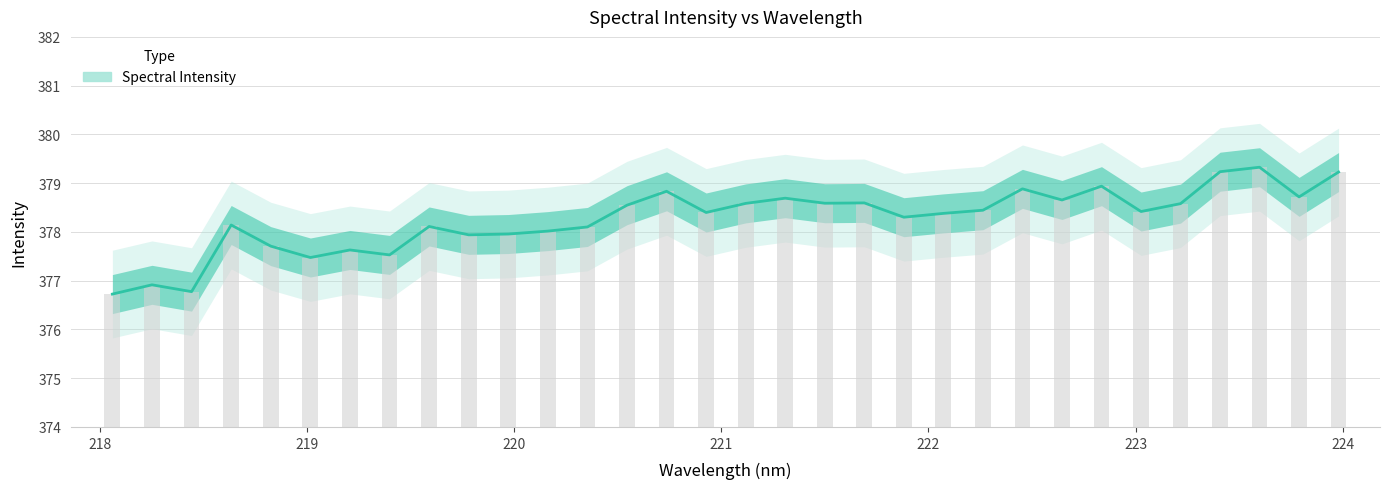

What is the lowest value of the Spectral Intensity series?

376.7